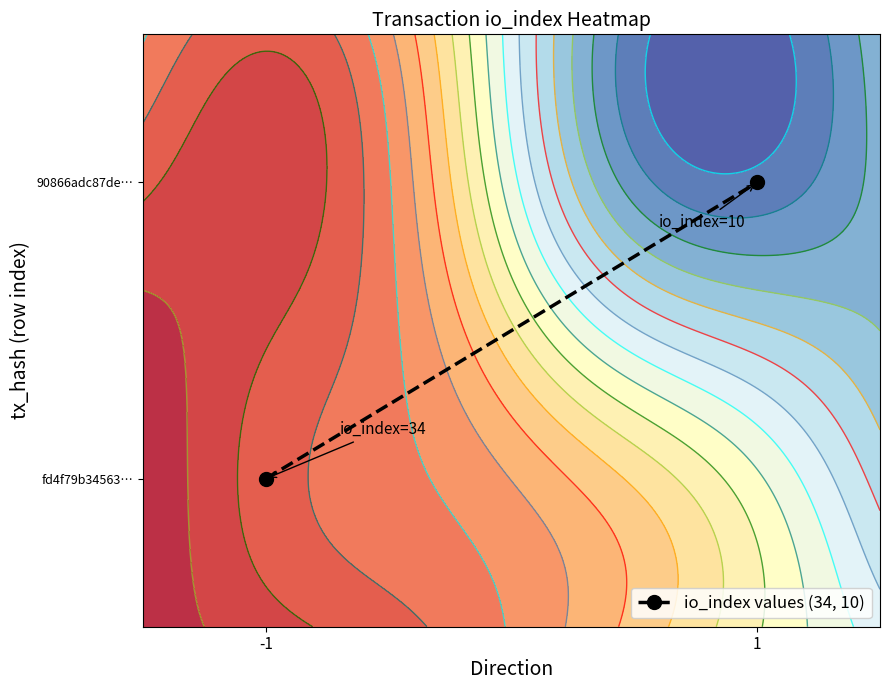

The value at 1 is 1. True or false?

True